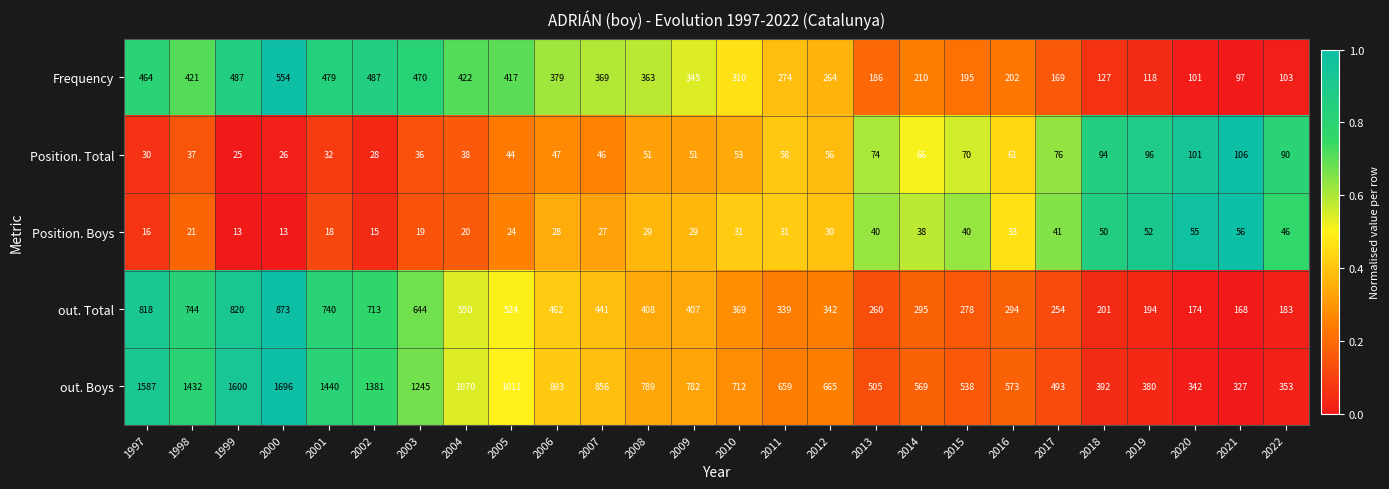

Which series has the largest range (max minus min)?

out. Boys